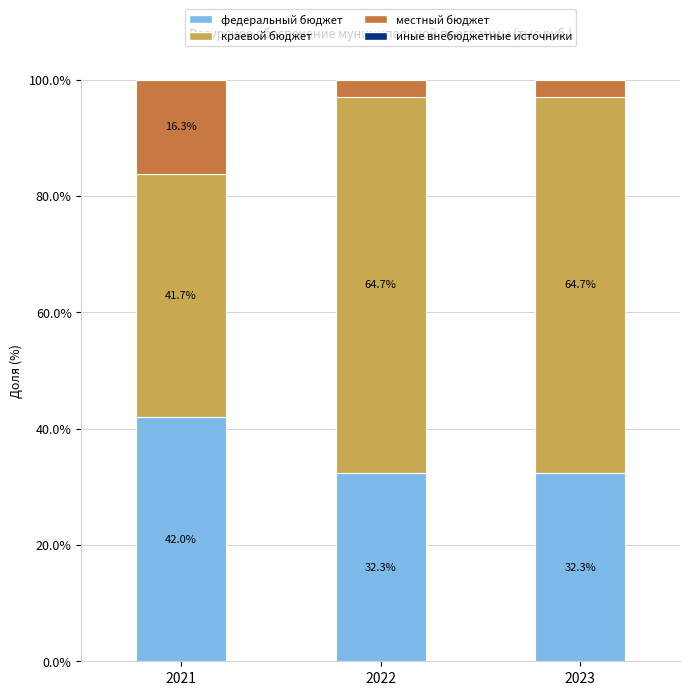

What is the total value across all series at 2021?

100.0